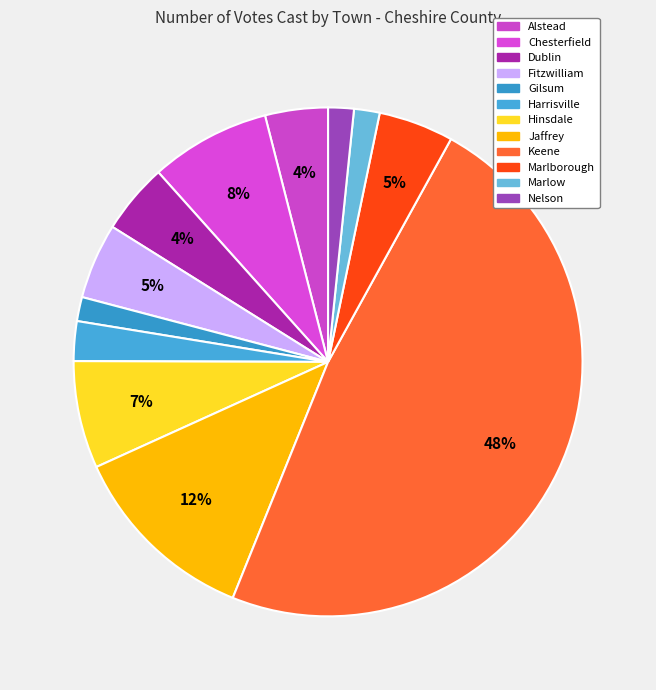

To the nearest percent, what is the average slice percentage?

8%